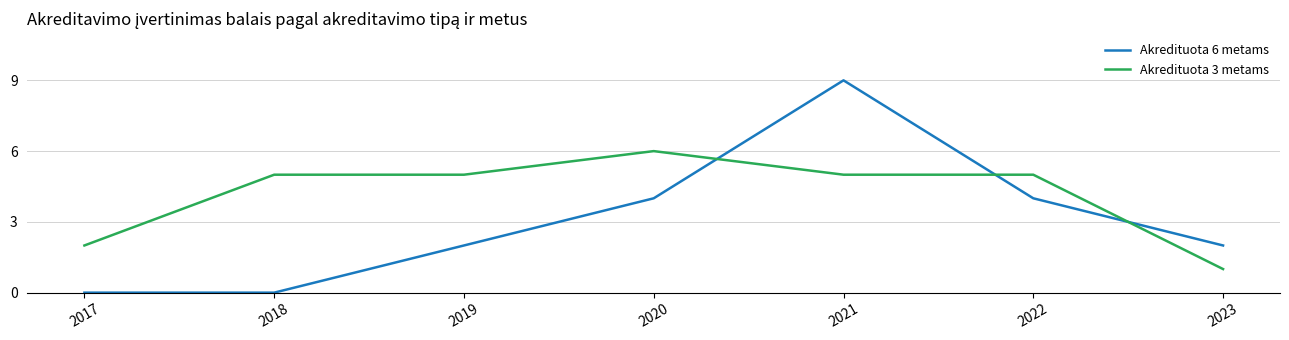

How many lines are shown in the chart?

2